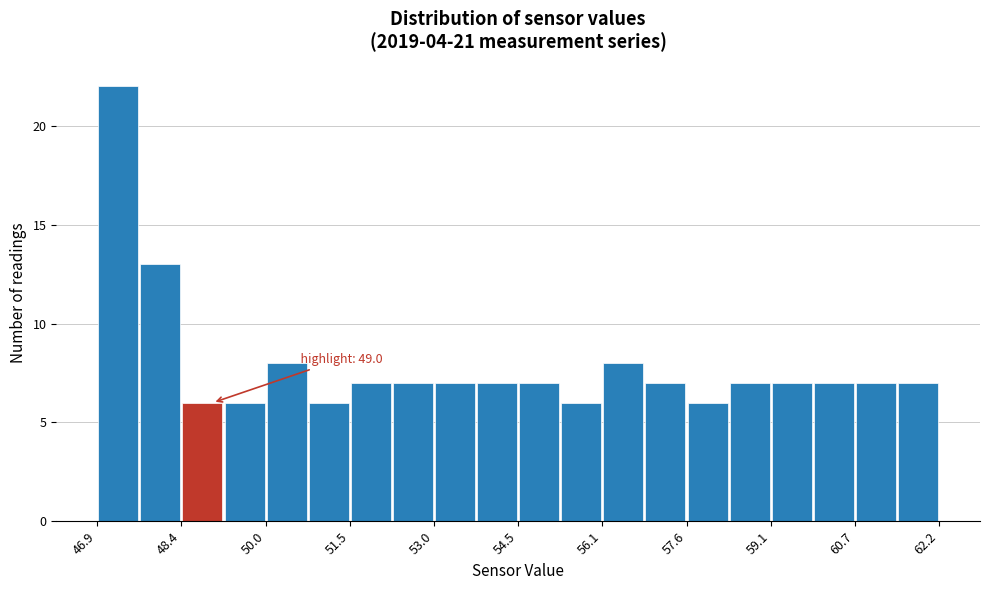

Read against the x-axis, roughly where is the centre of the tallest bar?

47.2